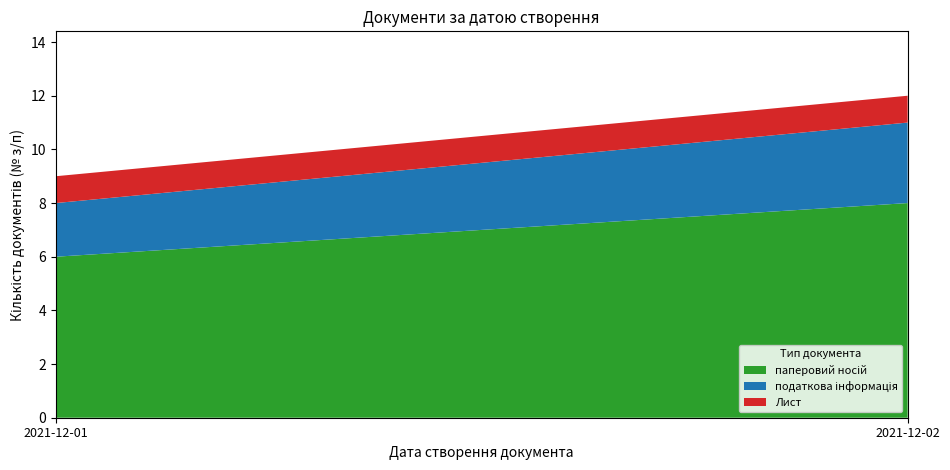

At which category is the sum across all series the highest?

2021-12-02